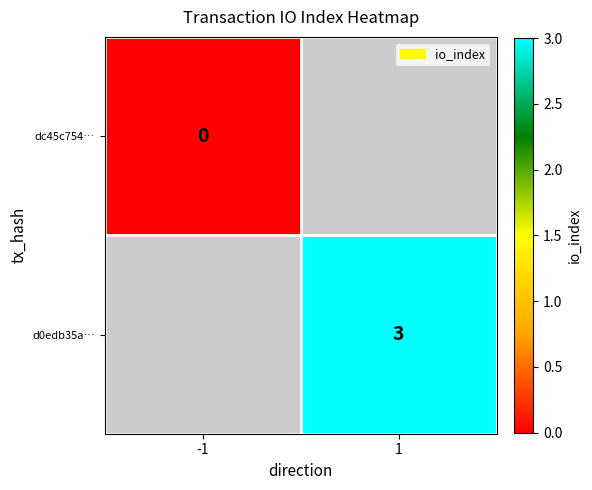

Which has a higher value, -1 or 1?

1